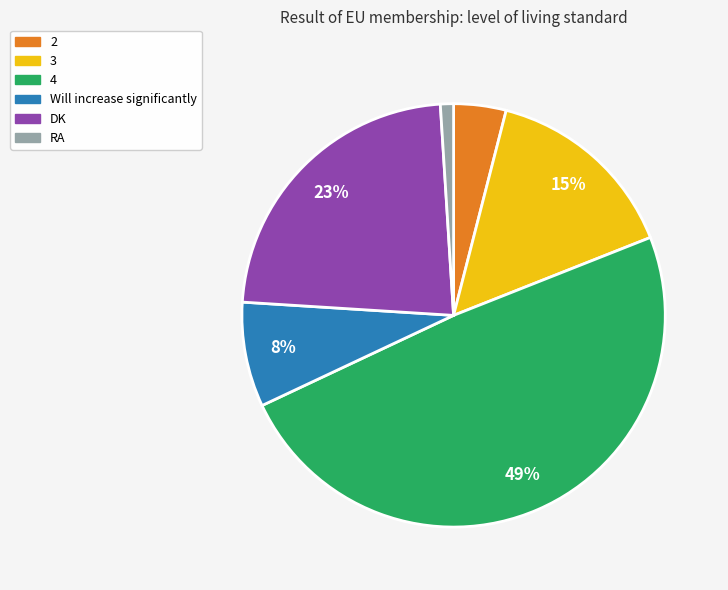

Is there a majority slice in this chart?

No